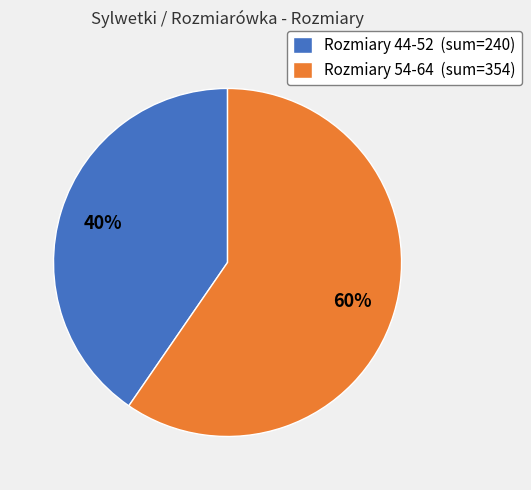

Rank the categories by value from highest to lowest.

Rozmiary 54-64 (sum=354), Rozmiary 44-52 (sum=240)